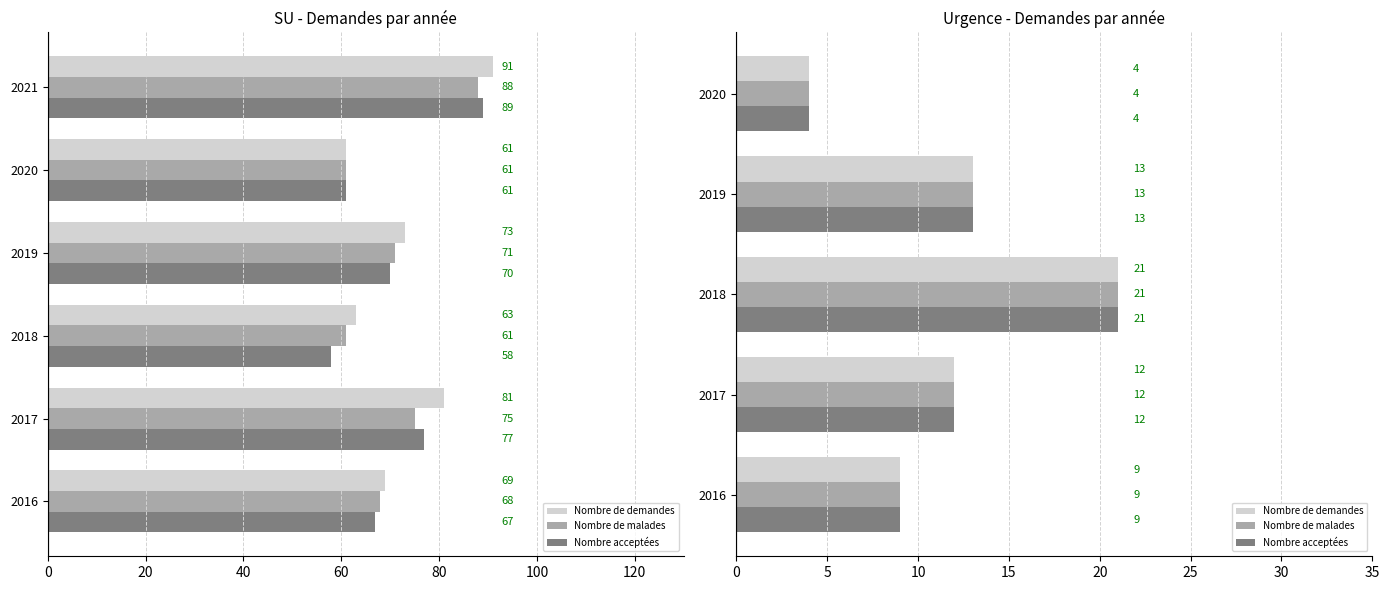

Which has a higher value, 2017 or 2019?

2019